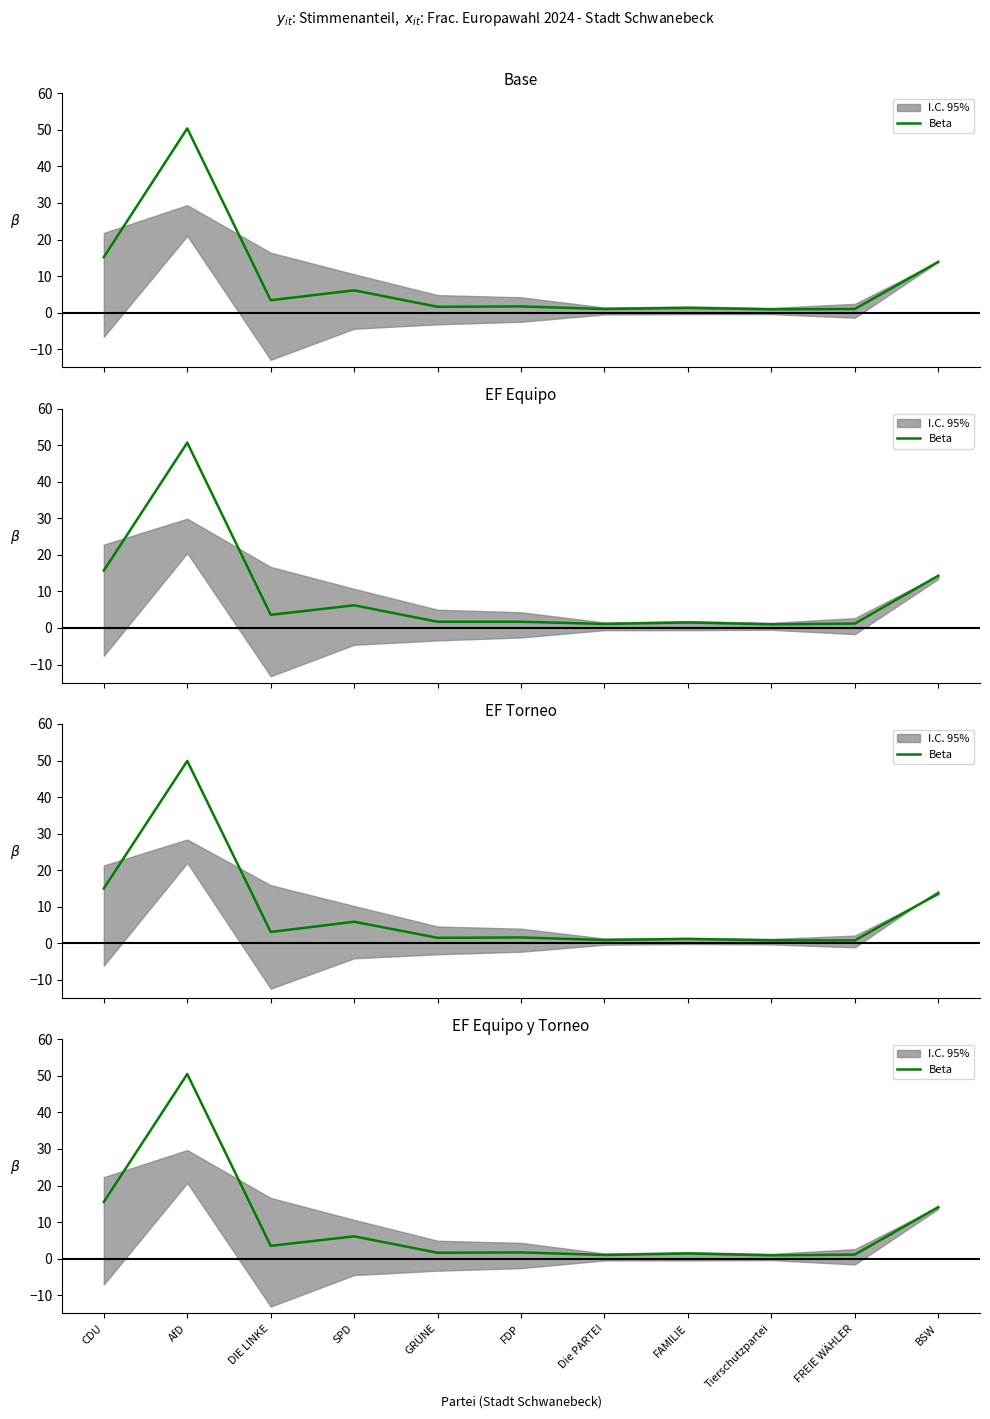

True or false: there are more than 2 points higher than both neighbors.

True